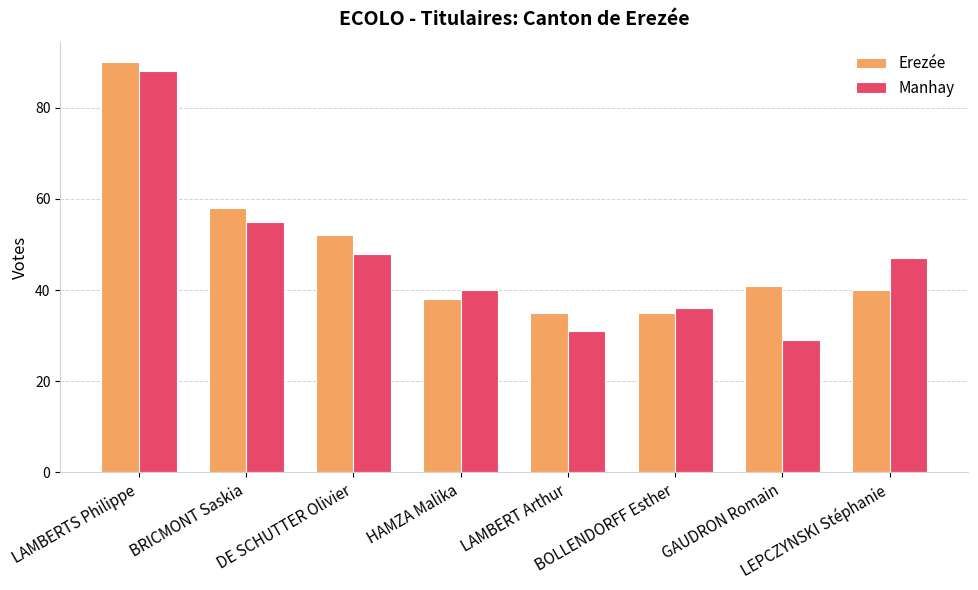

Reading left to right, what are all the values shown in this chart?

Erezée: 90	58	52	38	35	35	41	40
Manhay: 88	55	48	40	31	36	29	47